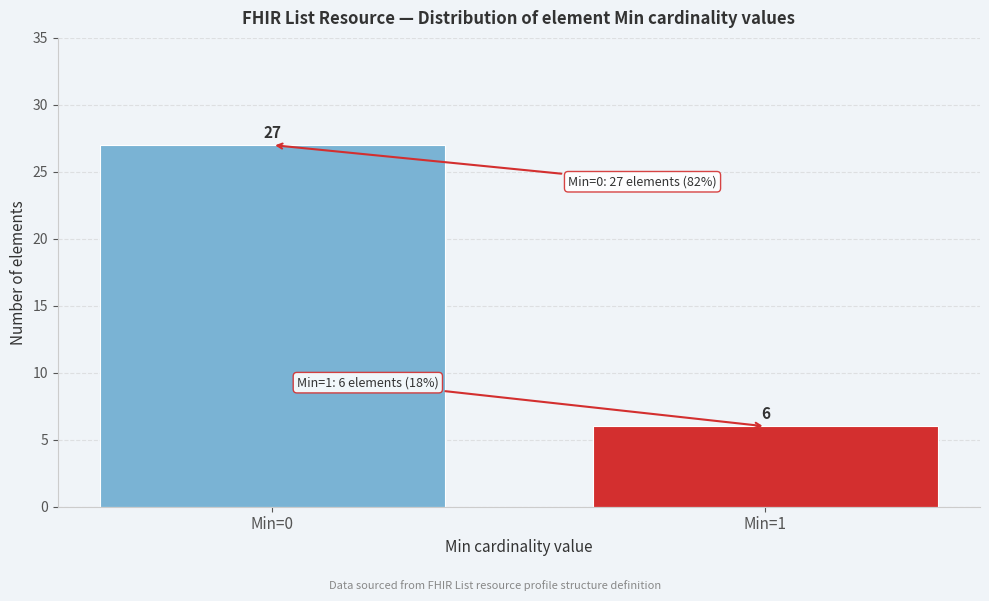

Reading right to left, extract all data points from this chart.

6	27